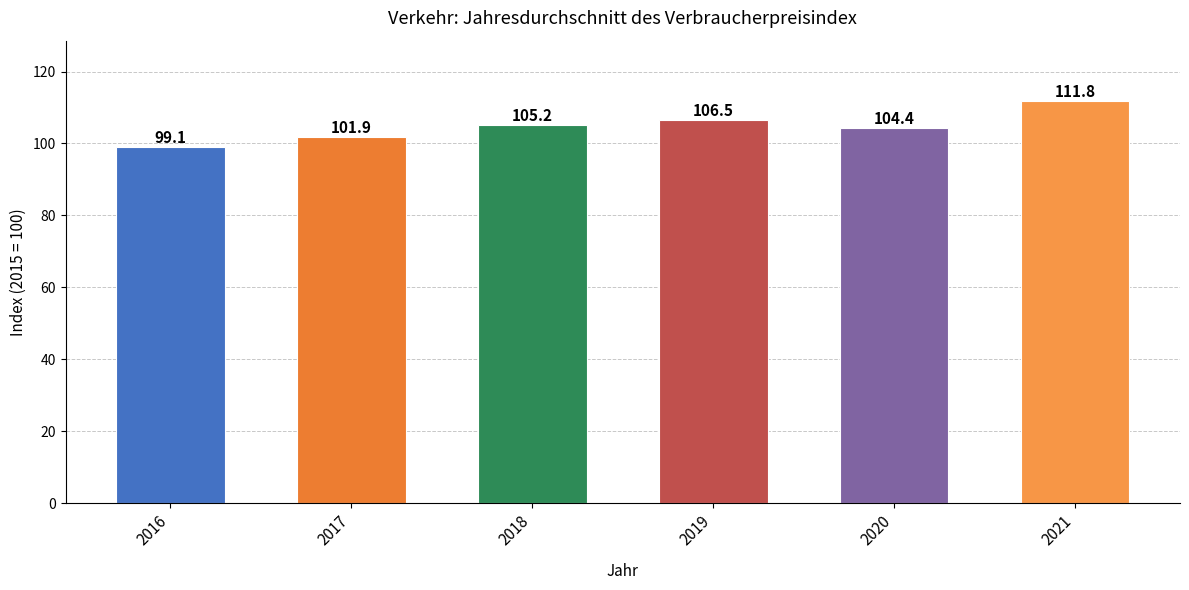

What is the change in value from 2017 to 2020?

+2.5